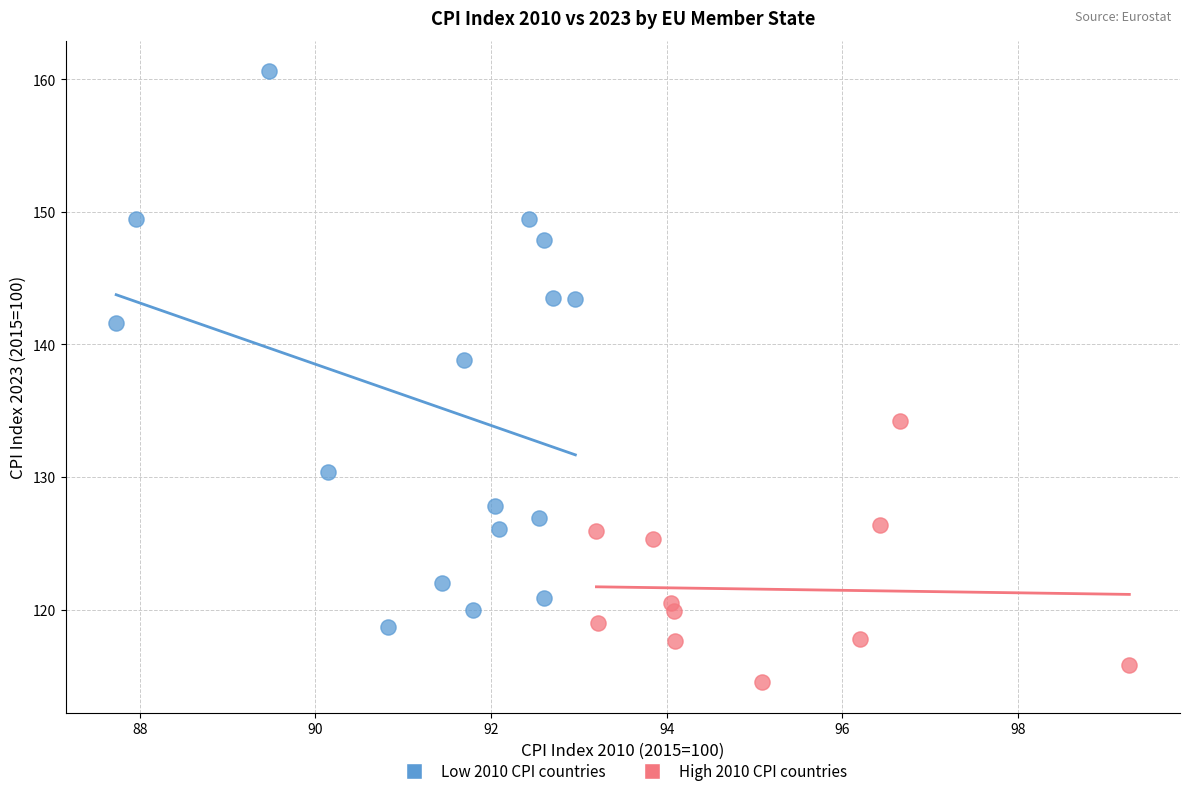

Which series reaches the maximum Y coordinate?

Low 2010 CPI countries